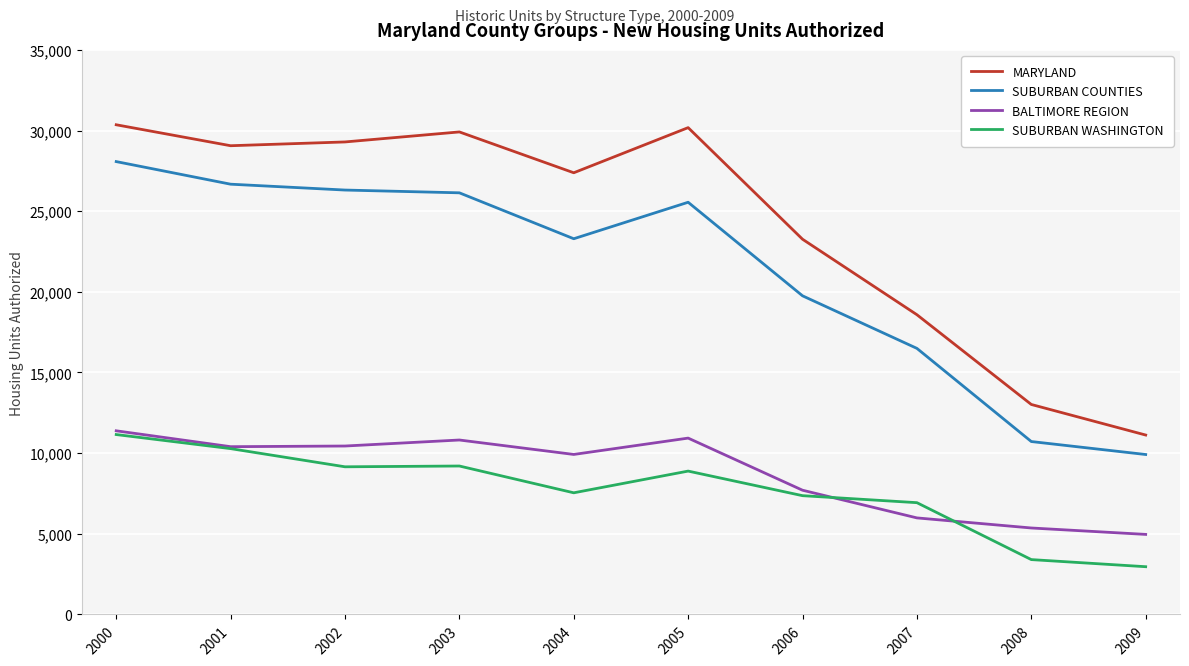

Which series has the widest spread of values?

MARYLAND